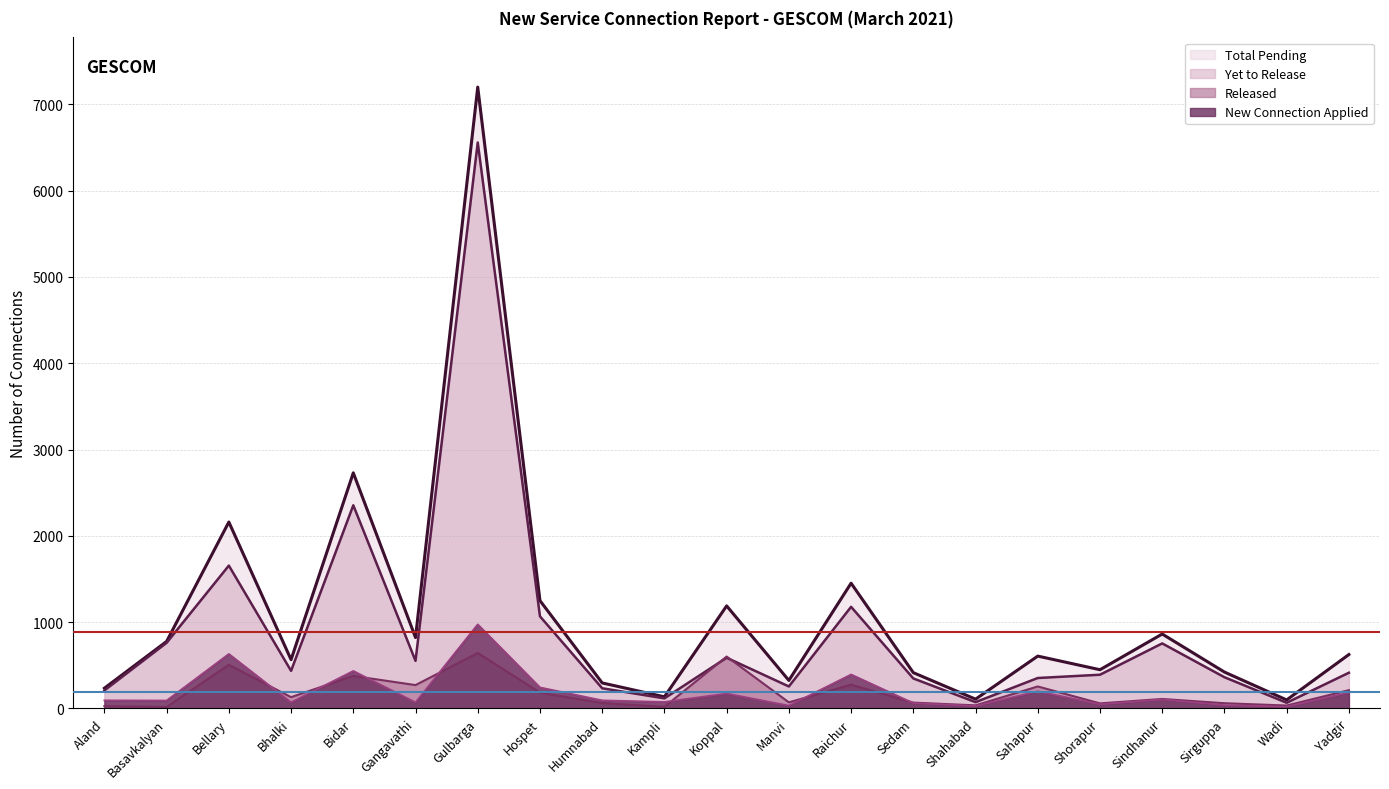

Is it true that Released equals 213 at Bhalki?

False